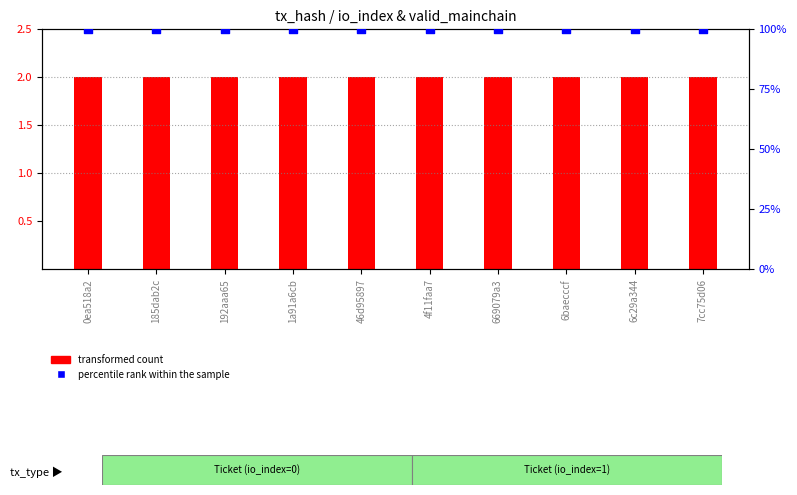

Which series has the largest total across all categories?

percentile rank within the sample